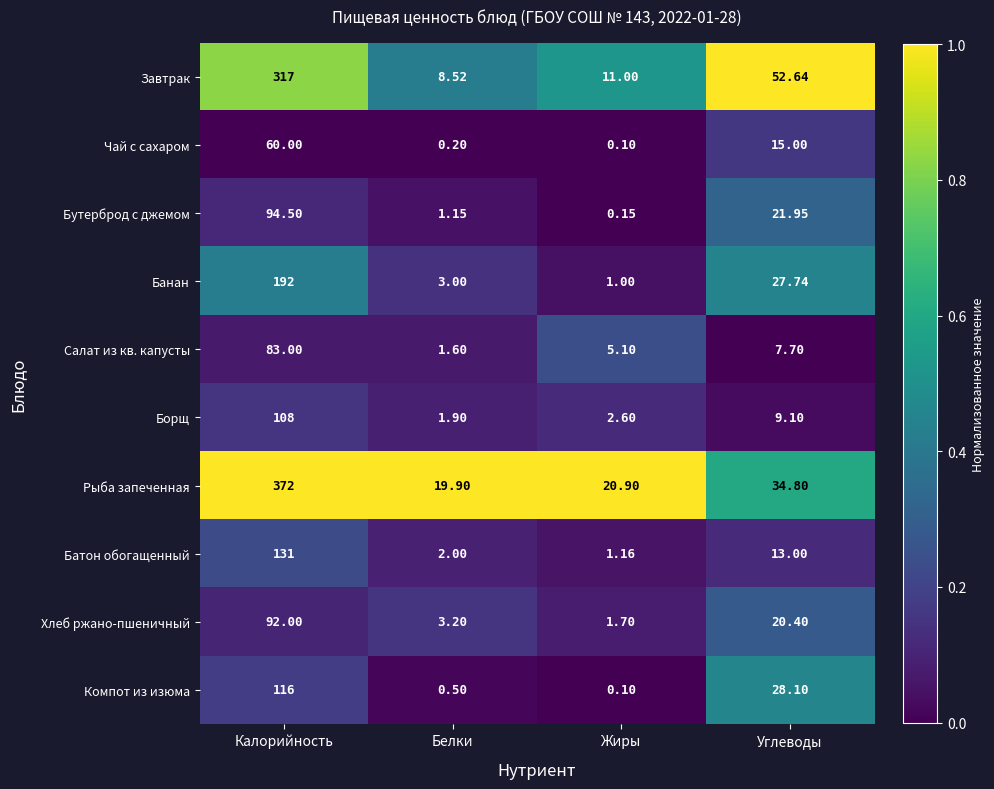

At Углеводы, list the series in order from smallest to largest.

Салат из кв. капусты, Борщ, Батон обогащенный, Чай с сахаром, Хлеб ржано-пшеничный, Бутерброд с джемом, Банан, Компот из изюма, Рыба запеченная, Завтрак